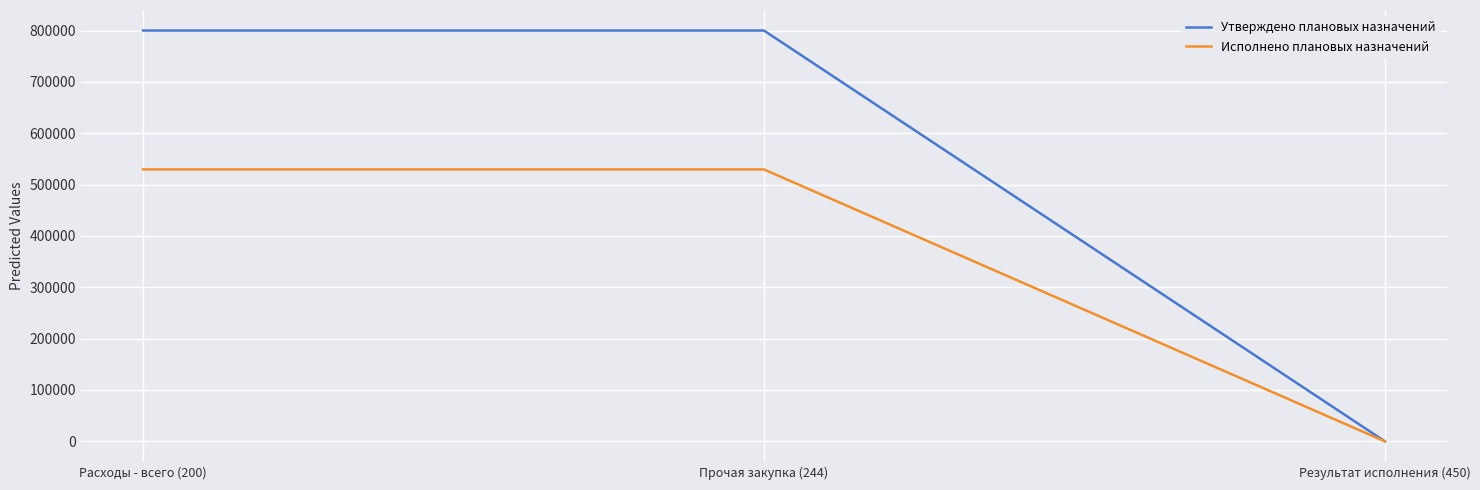

Reading right to left, list all the values displayed in this chart.

Утверждено плановых назначений: 0	800000	800000
Исполнено плановых назначений: 0	529558	529558